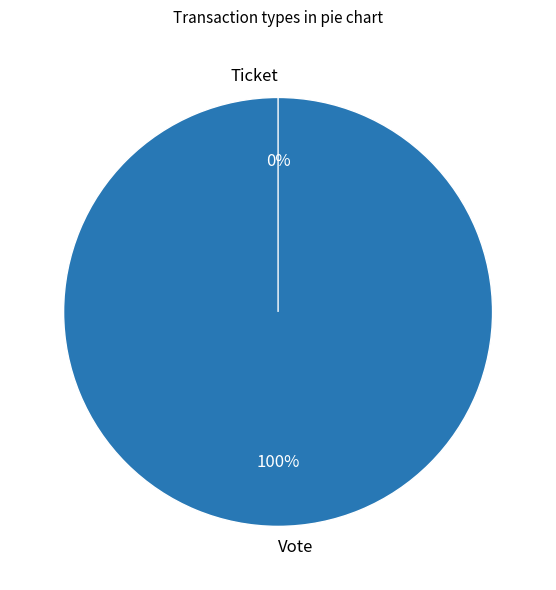

To the nearest percent, what percentage of the pie is Vote?

100%